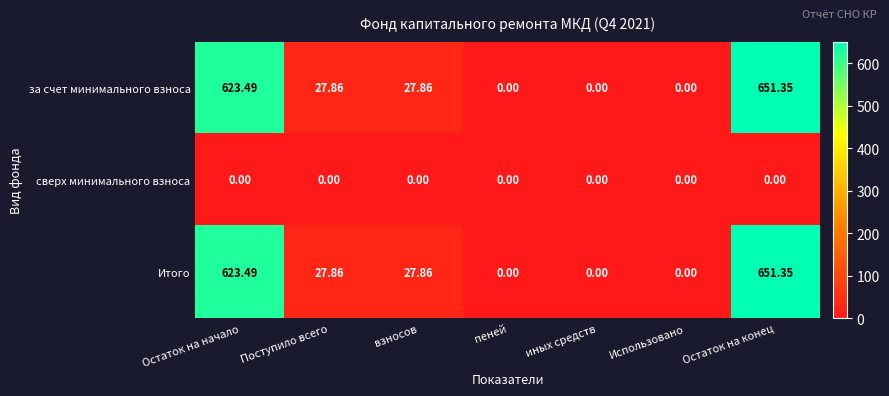

At which category is the sum across all series the highest?

Остаток на конец